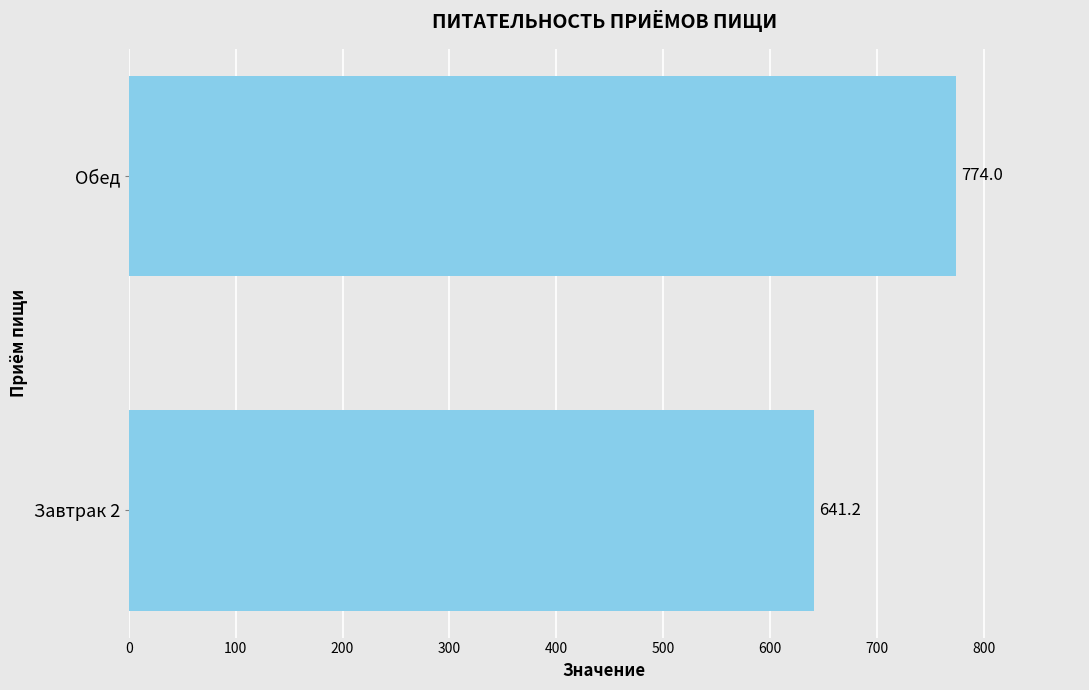

Where is the data nearest to the value 707?

Завтрак 2